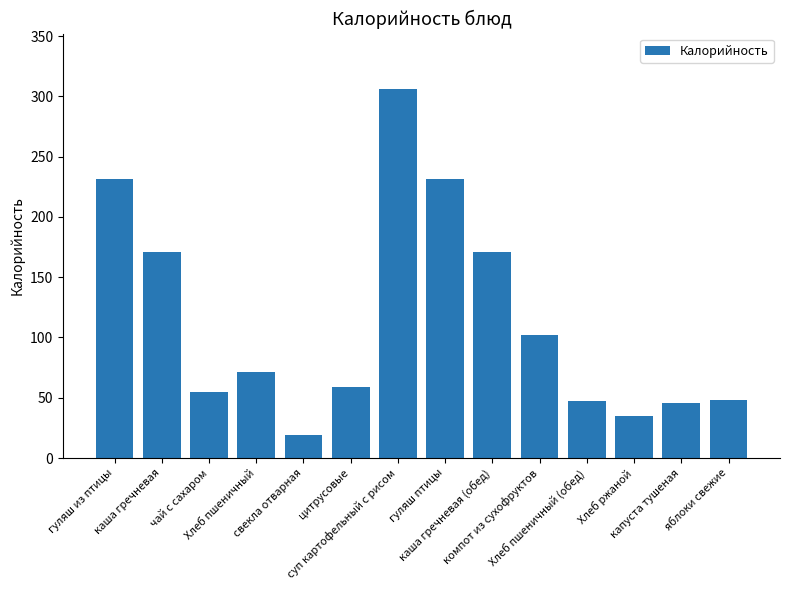

What is the label of the 8th bar from the left?

гуляш птицы